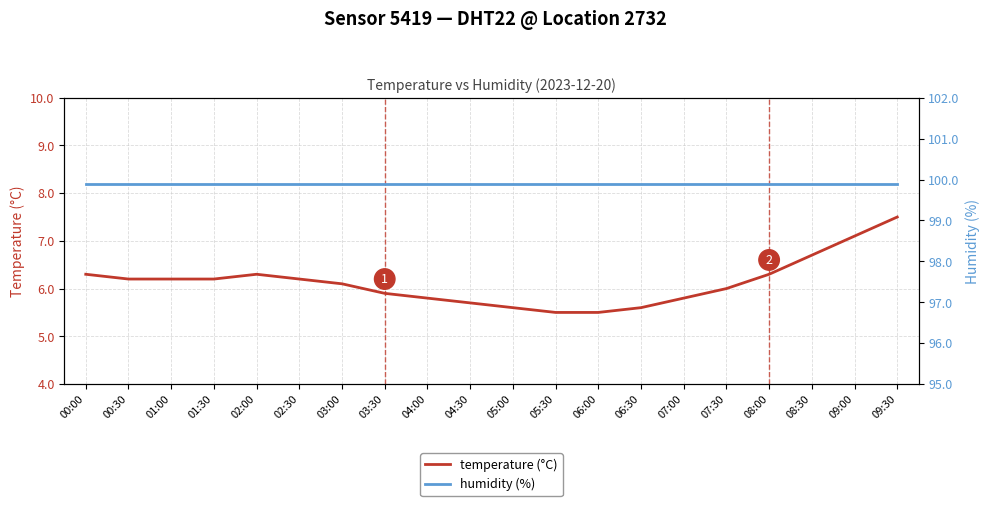

How many lines are shown in the chart?

2